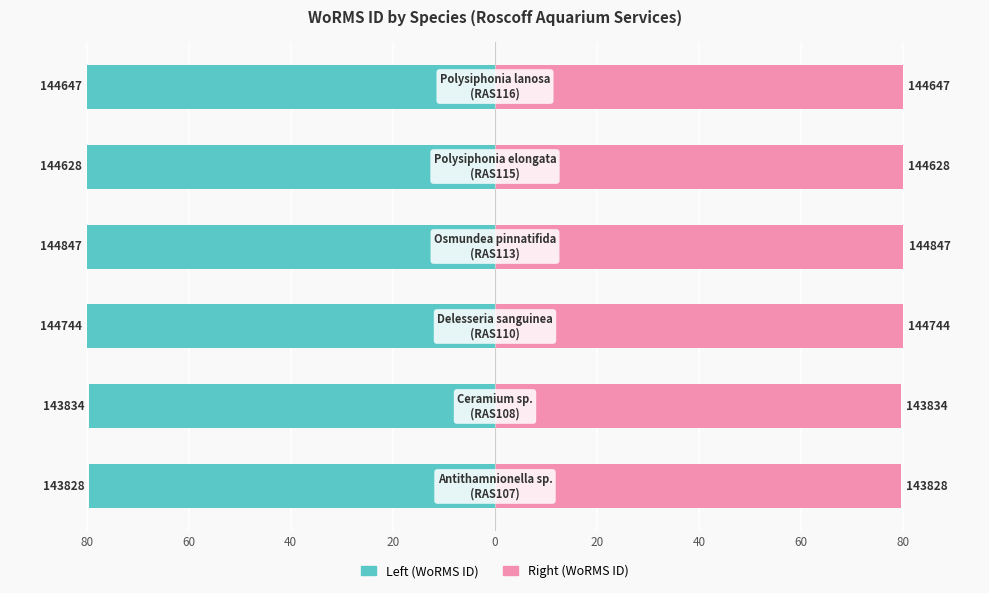

What is the difference between the second highest and minimum values in the WoRMS ID (right) series?

0.5